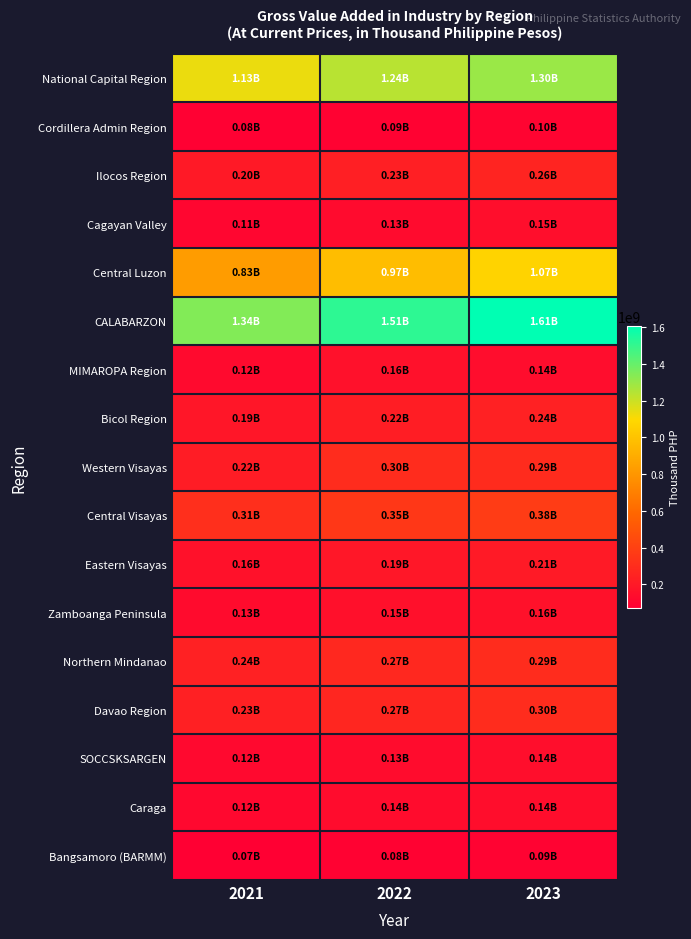

Which series has the largest total across all categories?

CALABARZON